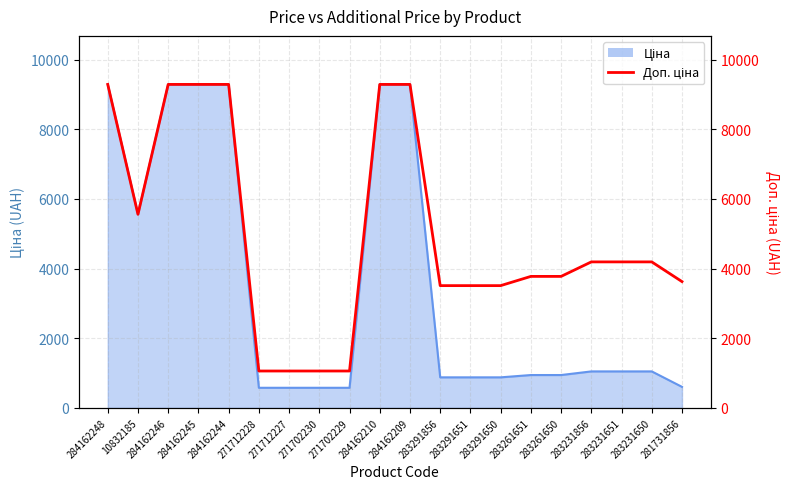

What is the difference between the maximum and minimum values?

8230.4